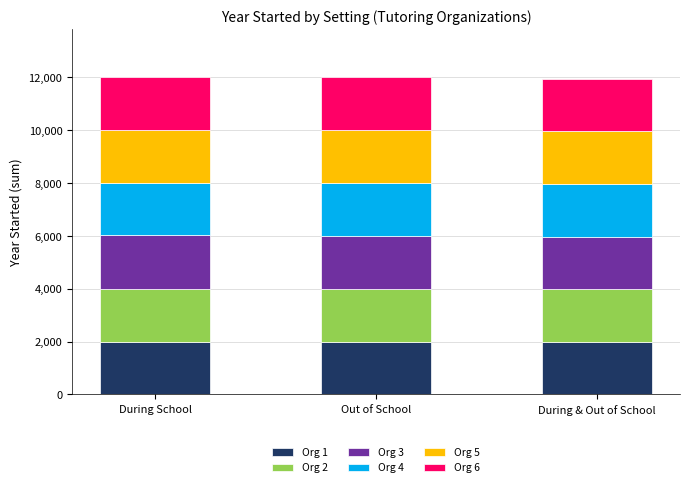

What is the total value across all series at During & Out of School?

11951